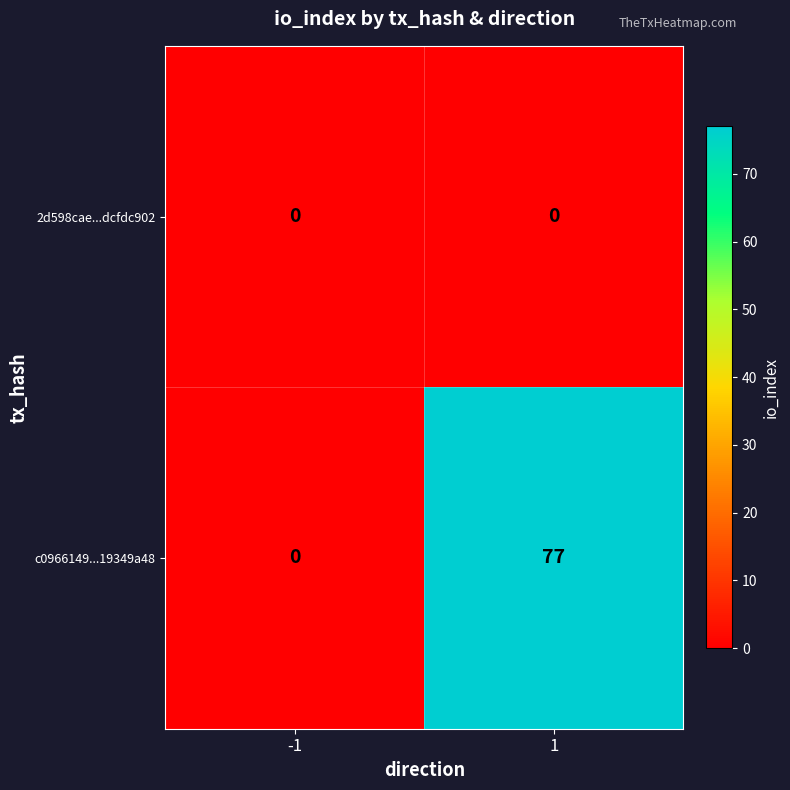

Reading right to left, list all the values displayed in this chart.

2d598cae...dcfdc902: 0	0
c0966149...19349a48: 77	0